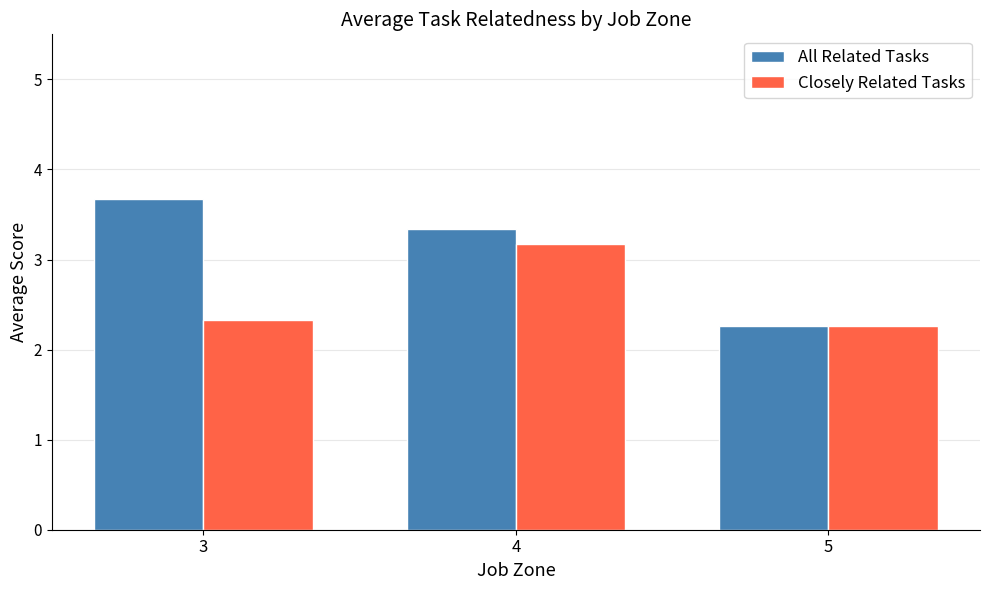

At how many categories does at least one series exceed 2?

3